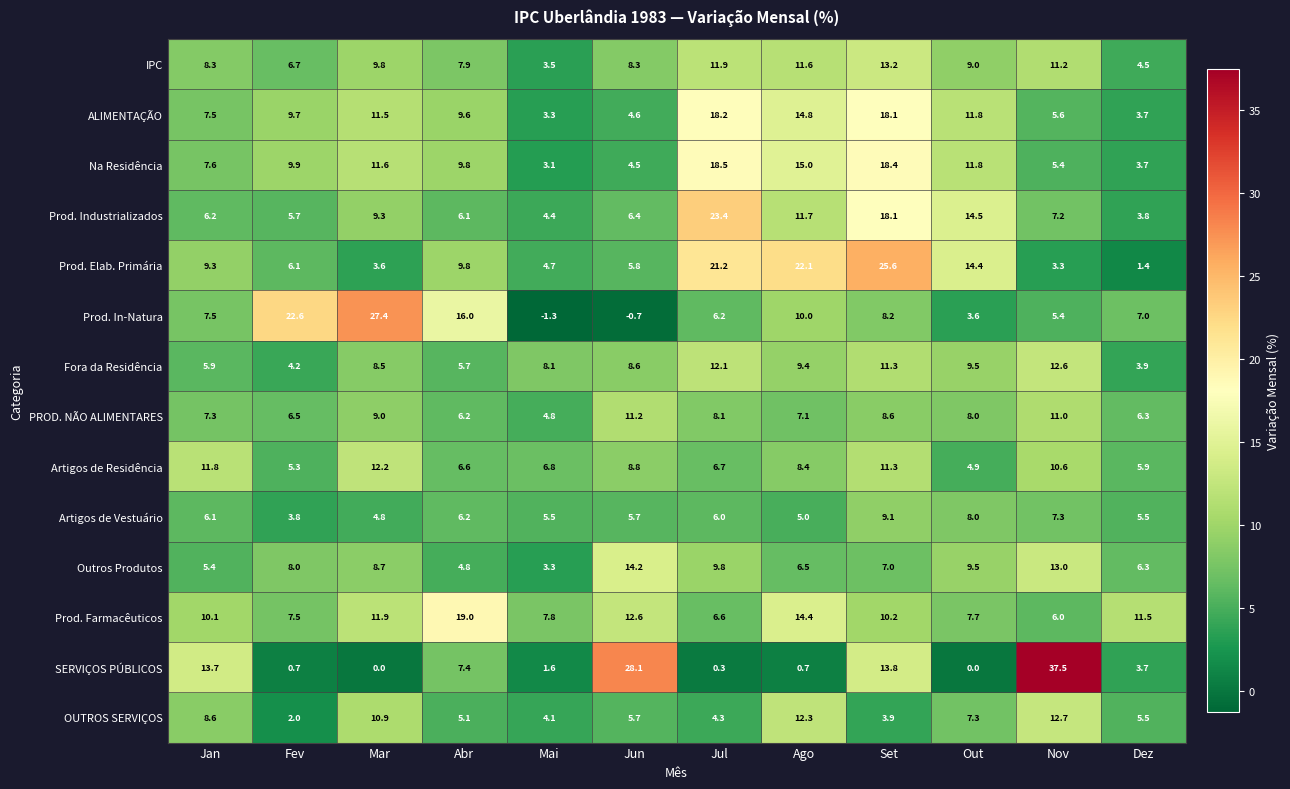

The PROD. NÃO ALIMENTARES series shows 6.5 at Fev. True or false?

True